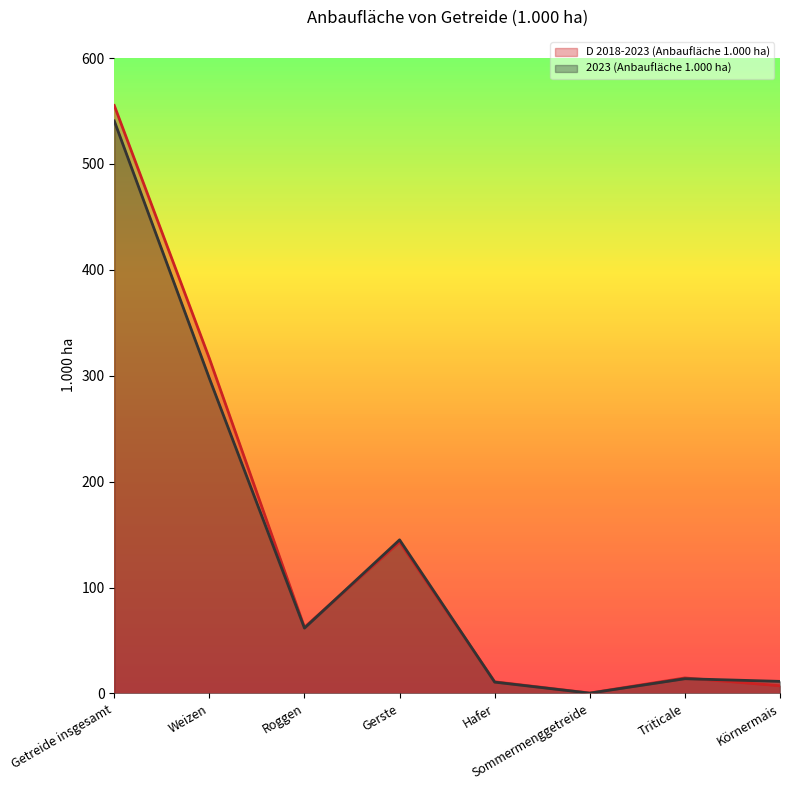

What is the spread (max minus min) of values at Roggen?

0.8